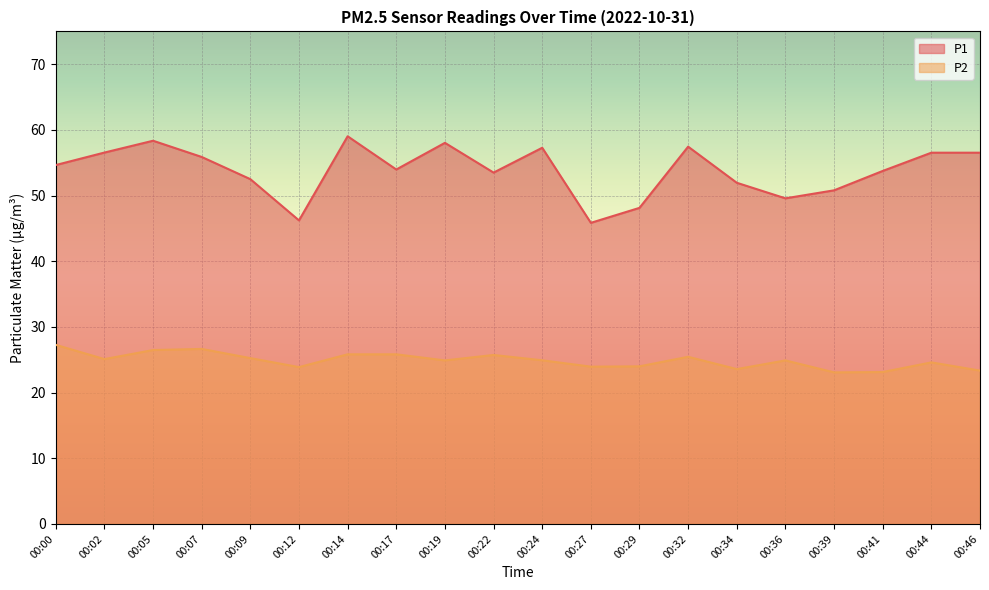

At which category does P2 reach its first local valley?

00:02